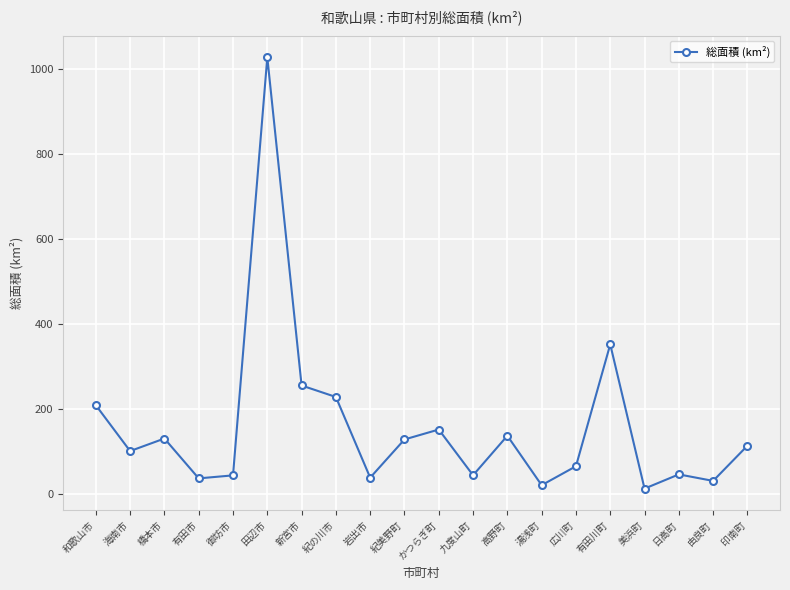

Approximately how many times larger is the value at 由良町 compared to 橋本市?

0.2